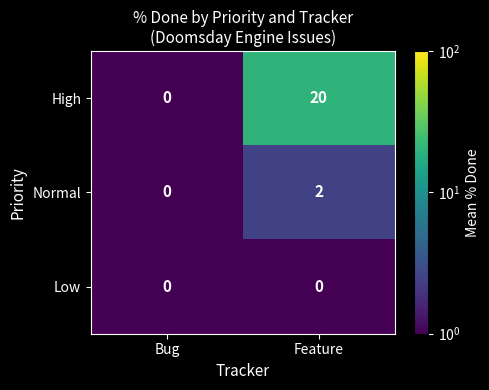

Count the number of data series in this chart.

3